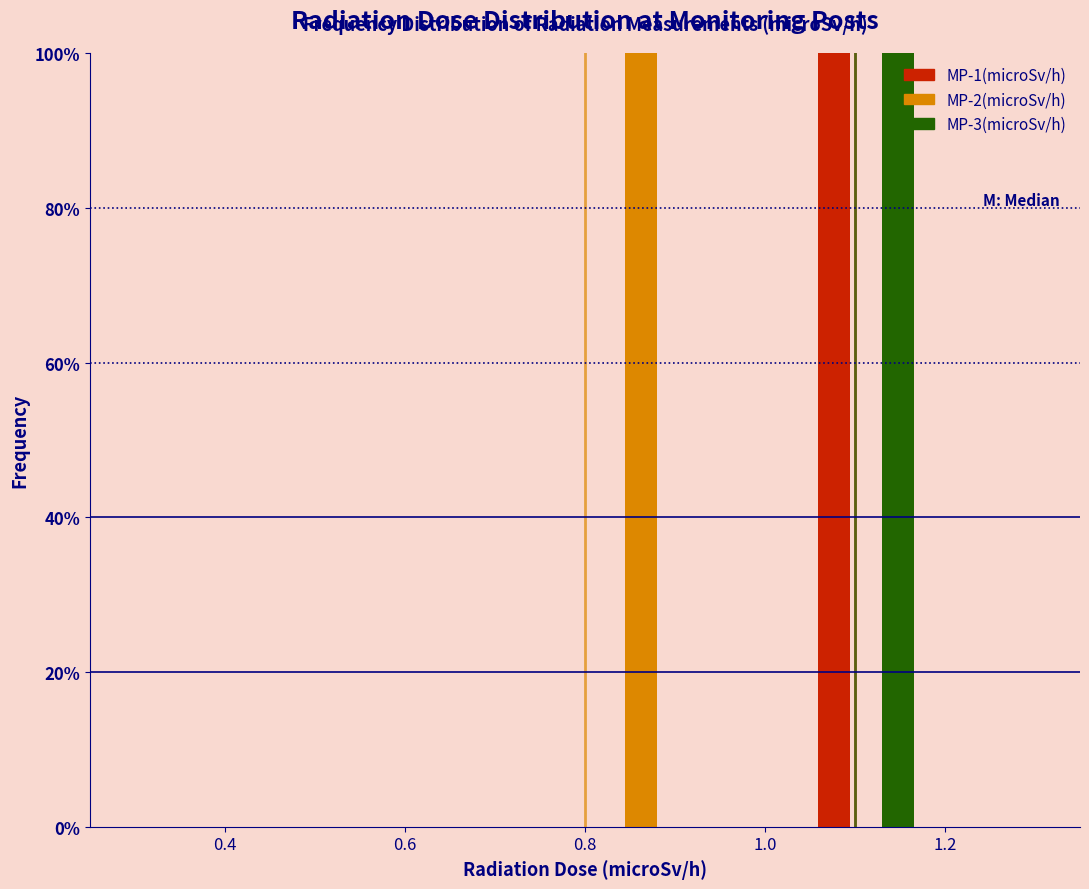

What is the height of the MP-3(microSv/h) bar covering 1.050 to 1.175 on the x-axis? Neither the bar edges nor the heights are printed on the chart, so give them approximately, as read against the axes.

100